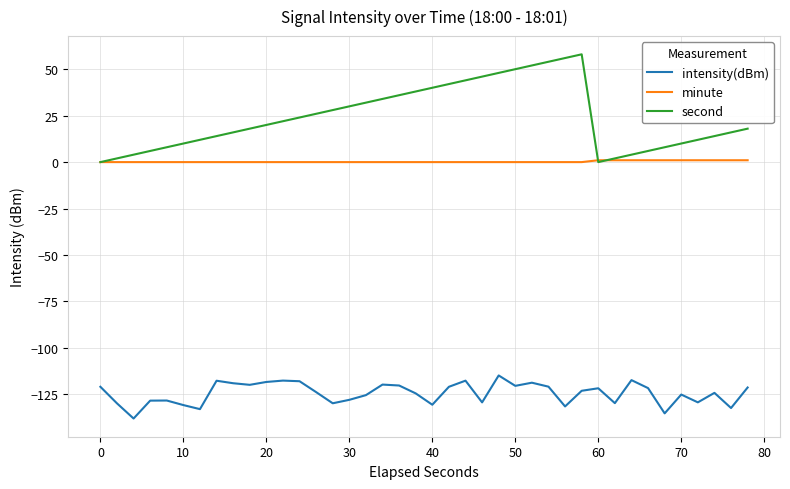

True or false: minute and intensity(dBm) cross at least once.

False